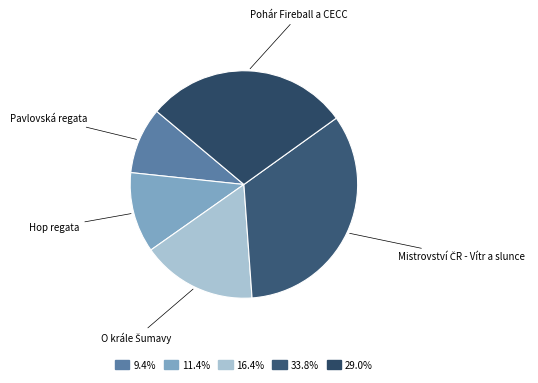

Is there any slice that represents more than half of the pie?

No